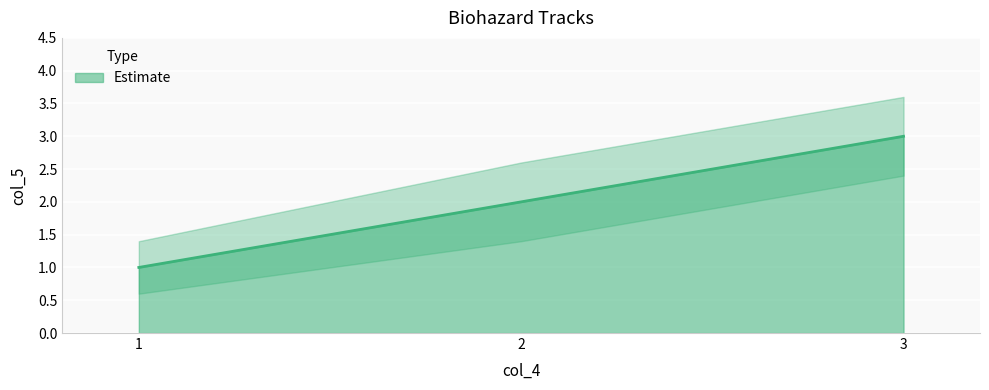

List the labels in order of value, largest first.

3, 2, 1